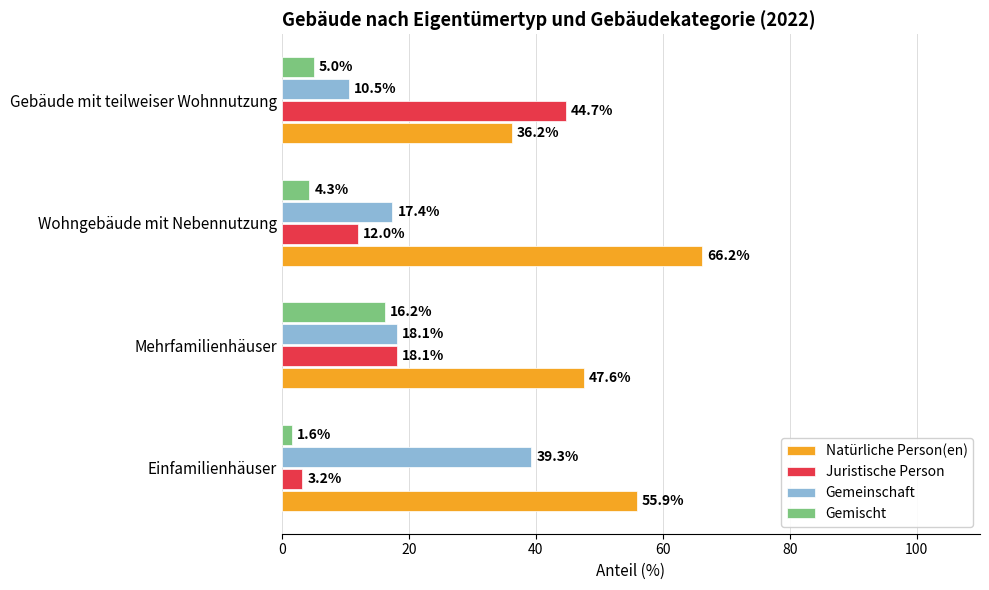

At how many categories does at least one series exceed 38?

4